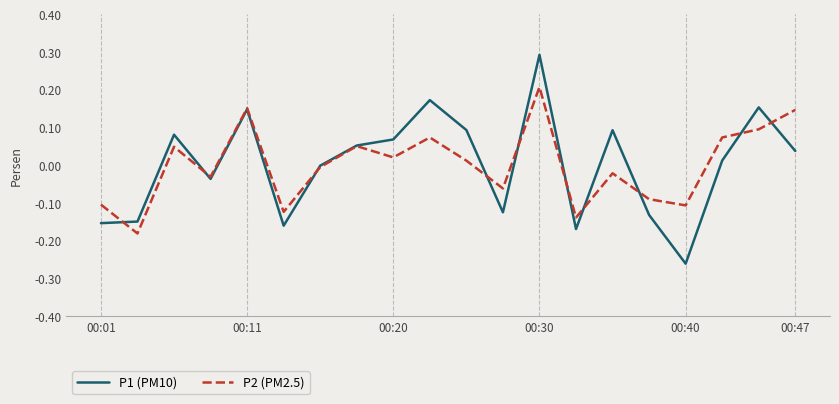

In P2 (PM2.5), how many points are higher than both neighbors (excluding endpoints)?

6